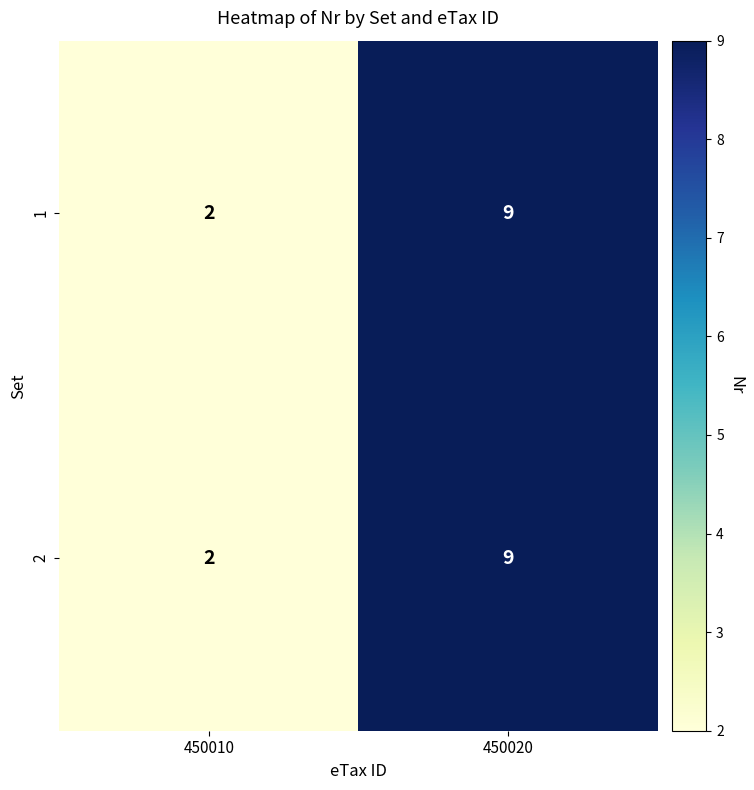

The 2 series shows 9 at 450020. True or false?

True